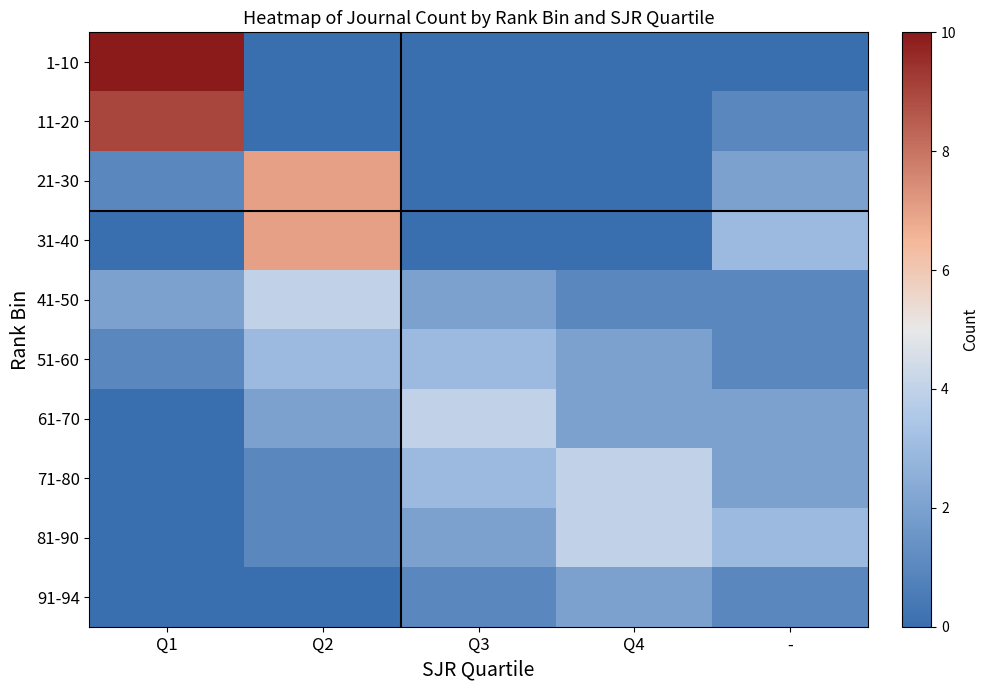

Reading left to right, extract all data points from this chart.

1-10: Q1=10	Q2=0	Q3=0	Q4=0	-=0
11-20: Q1=9	Q2=0	Q3=0	Q4=0	-=1
21-30: Q1=1	Q2=7	Q3=0	Q4=0	-=2
31-40: Q1=0	Q2=7	Q3=0	Q4=0	-=3
41-50: Q1=2	Q2=4	Q3=2	Q4=1	-=1
51-60: Q1=1	Q2=3	Q3=3	Q4=2	-=1
61-70: Q1=0	Q2=2	Q3=4	Q4=2	-=2
71-80: Q1=0	Q2=1	Q3=3	Q4=4	-=2
81-90: Q1=0	Q2=1	Q3=2	Q4=4	-=3
91-94: Q1=0	Q2=0	Q3=1	Q4=2	-=1